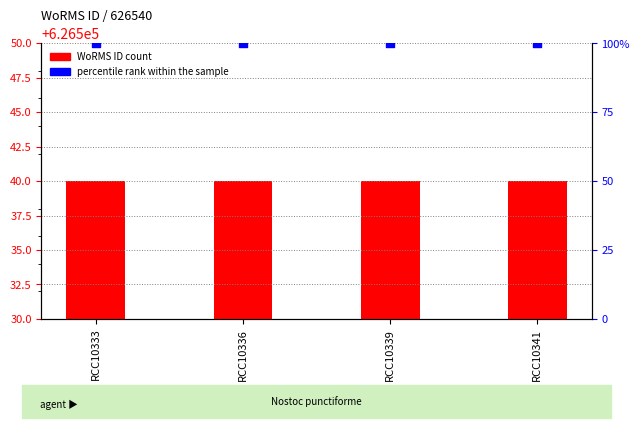

Which series reaches the minimum Y coordinate?

percentile rank within the sample